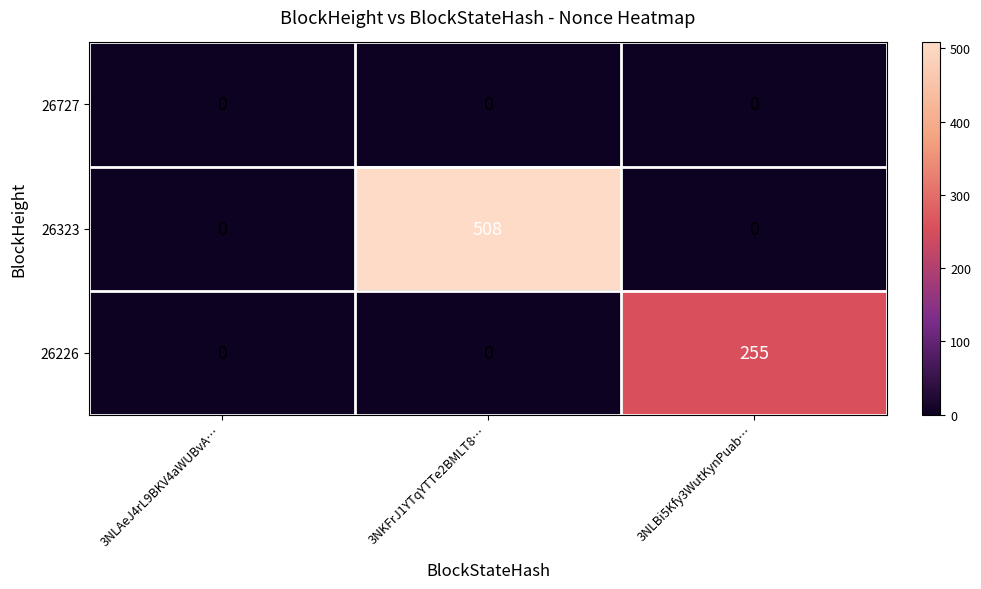

The 26323 series shows 0 at 3NLAeJ4rL9BKV4aWUBvA…. True or false?

True